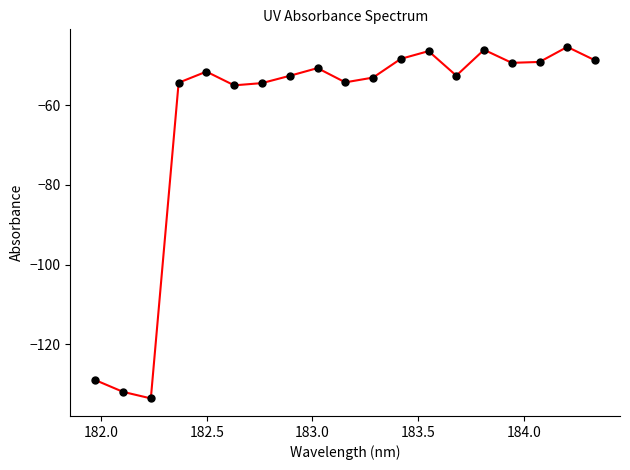

True or false: there are more than 2 points higher than both neighbors.

True